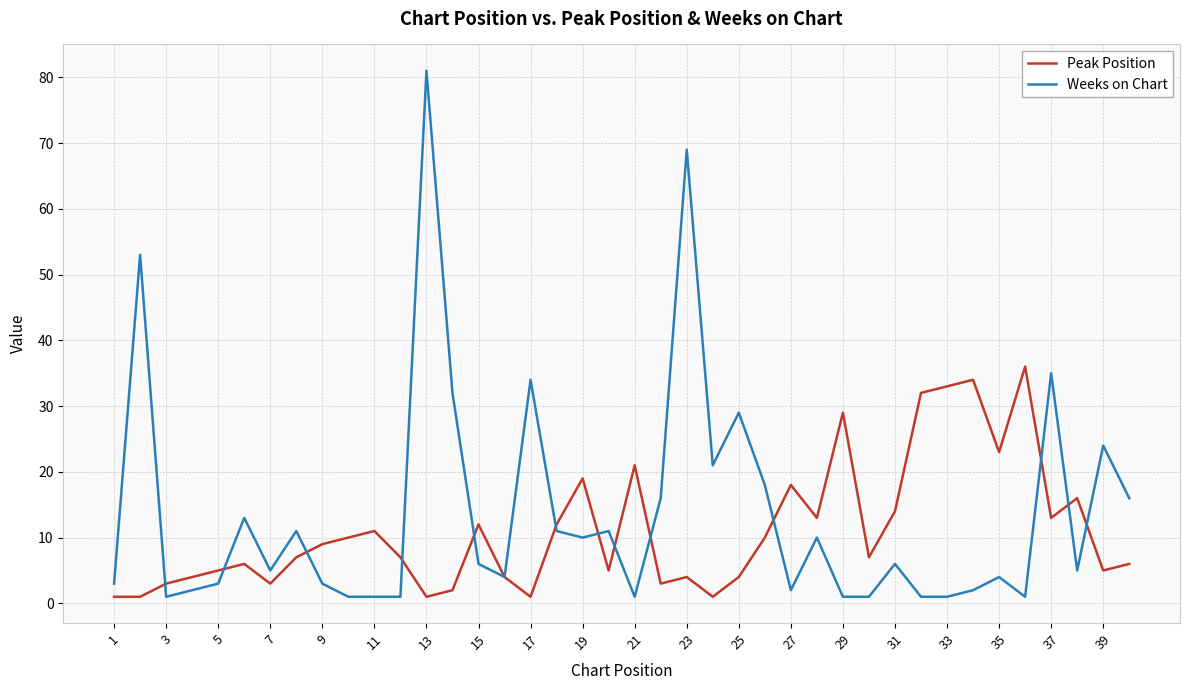

Which series has the widest spread of values?

Weeks on Chart